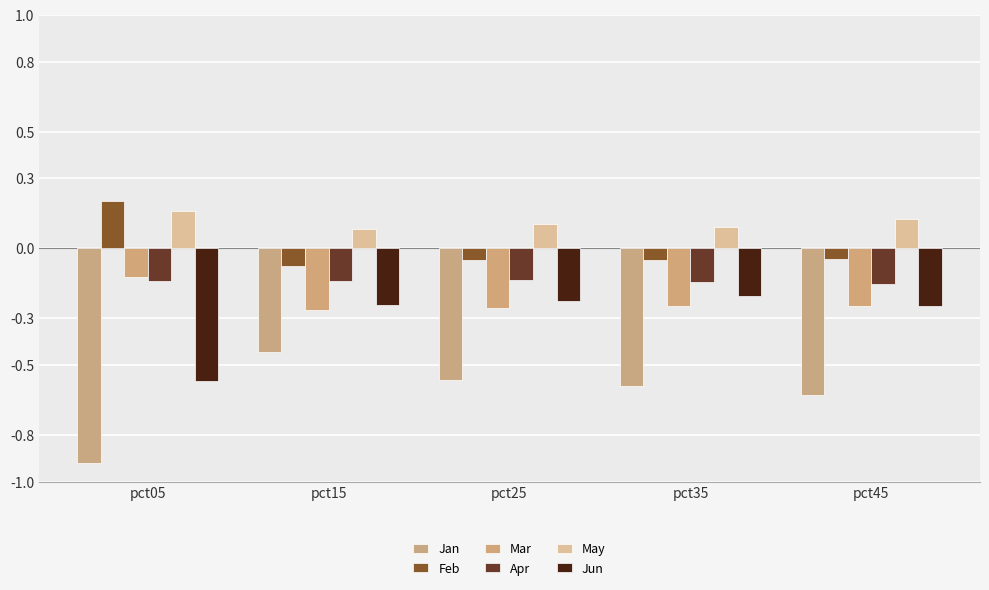

How many data points in Feb are above 0?

1